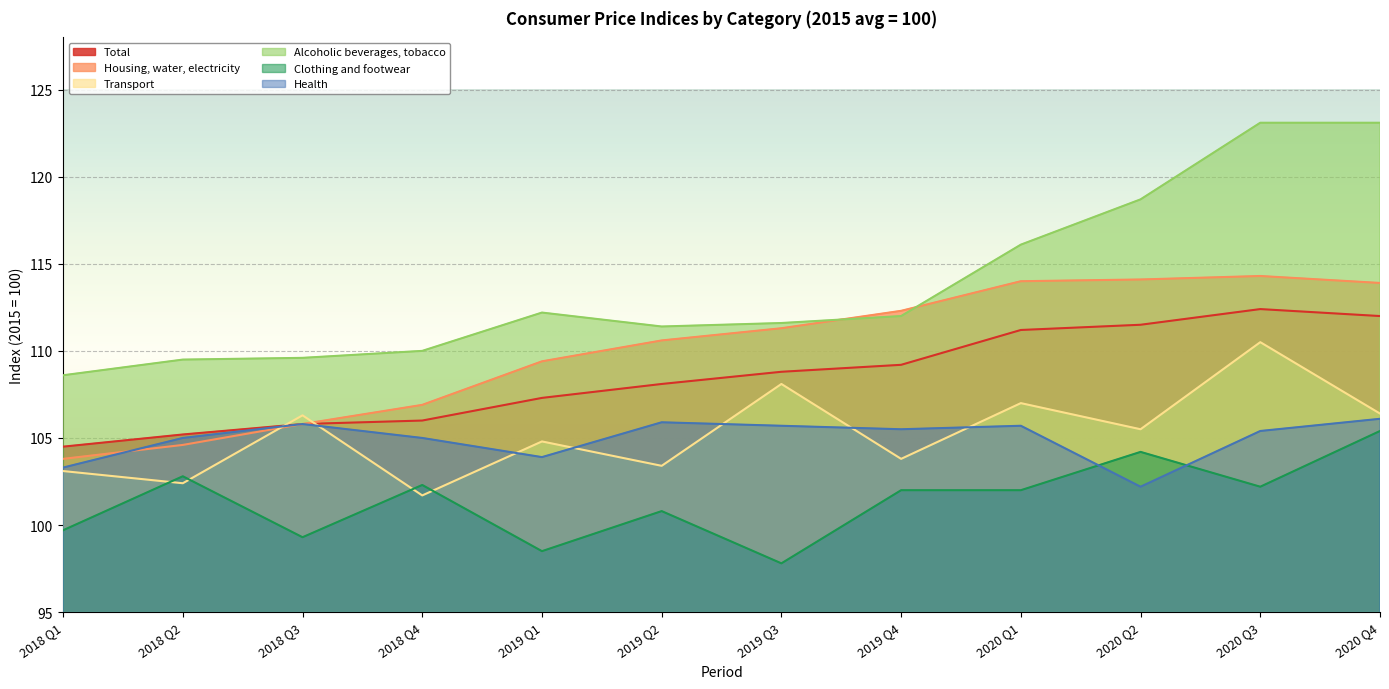

What are all the series names shown in the legend?

Total, Housing, water, electricity, Transport, Alcoholic beverages, tobacco, Clothing and footwear, Health